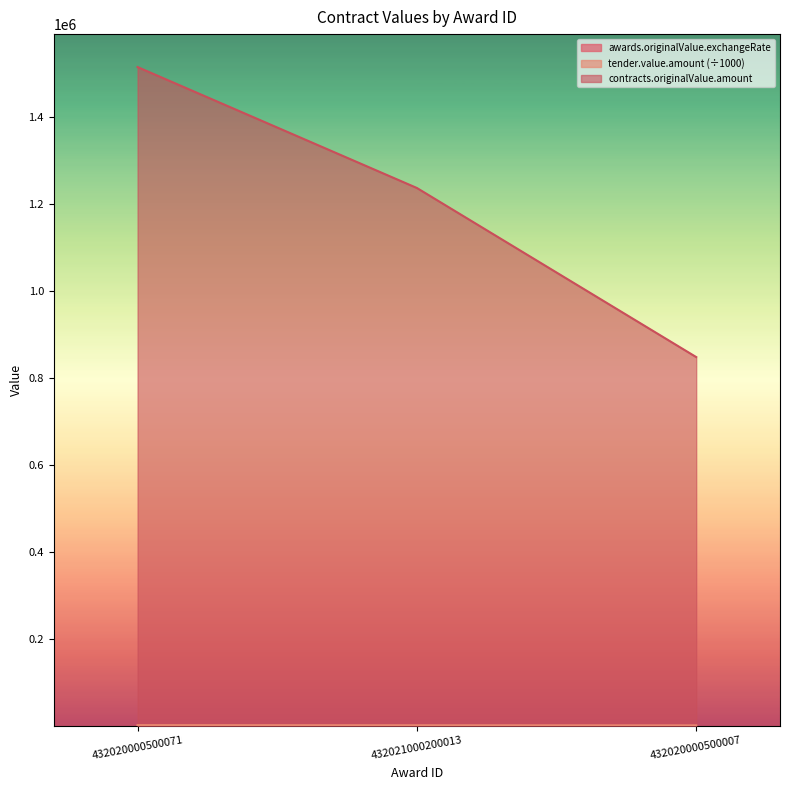

At which label does tender.value.amount first exceed 1236?

432020000500071